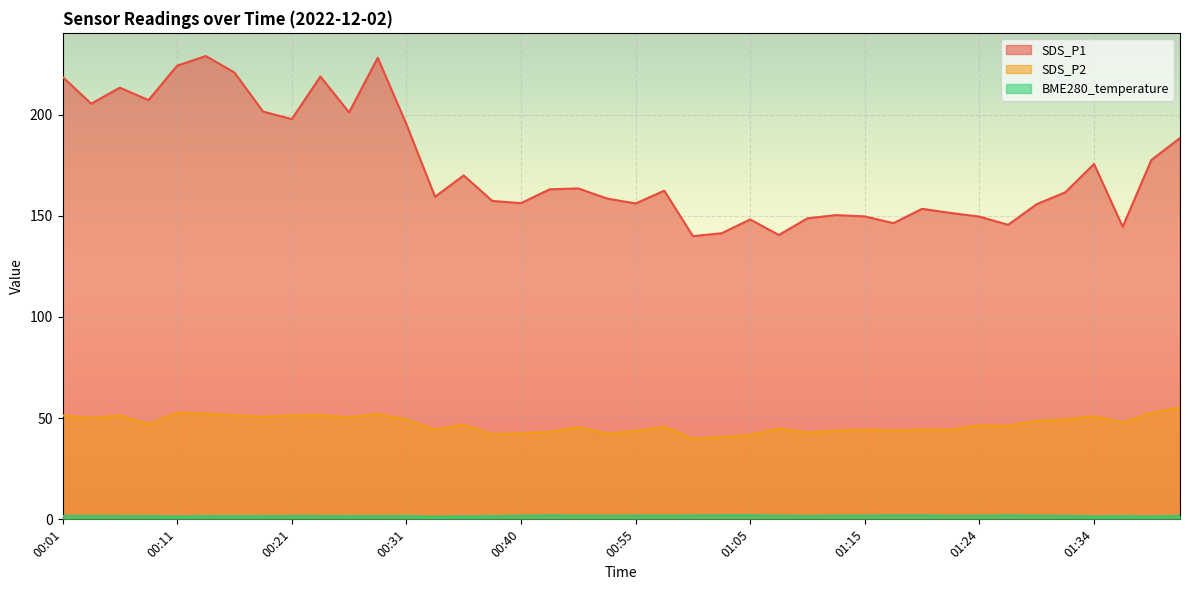

What is the lowest value of the SDS_P1 series?

139.9